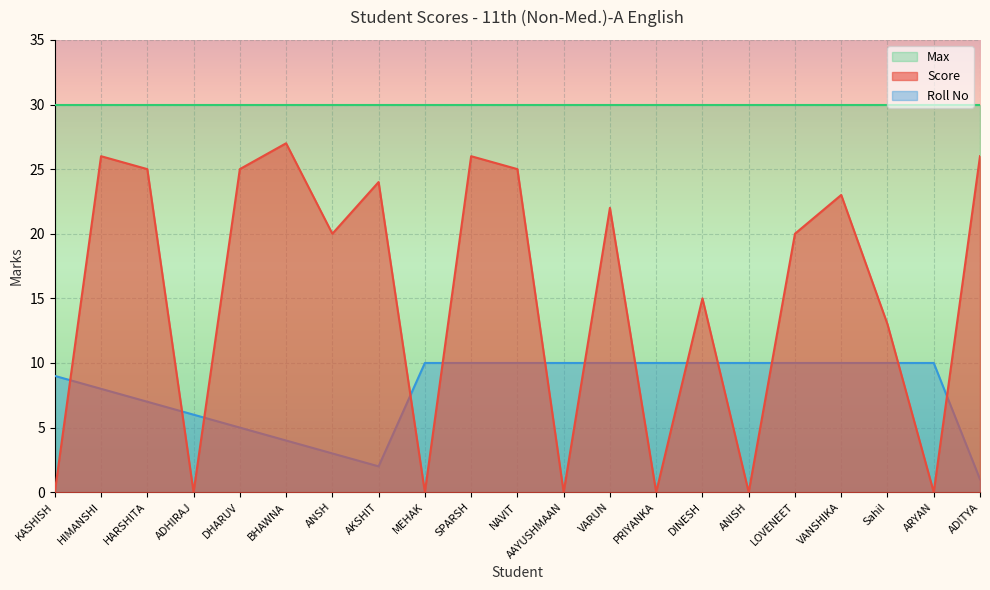

True or false: Roll No and Max cross at least once.

False